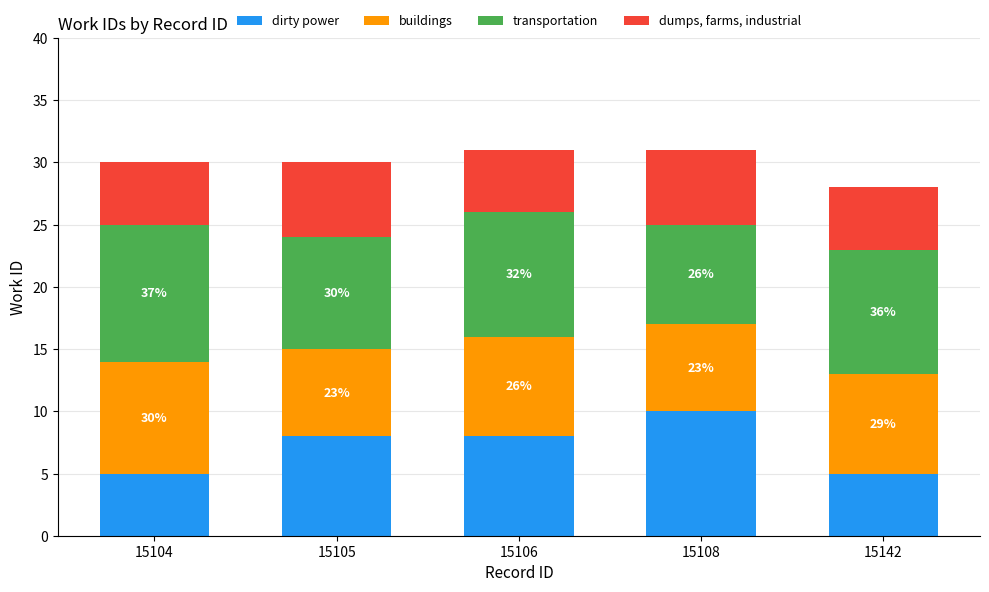

What is the difference between the dumps, farms, industrial values at 15106 and 15105?

1